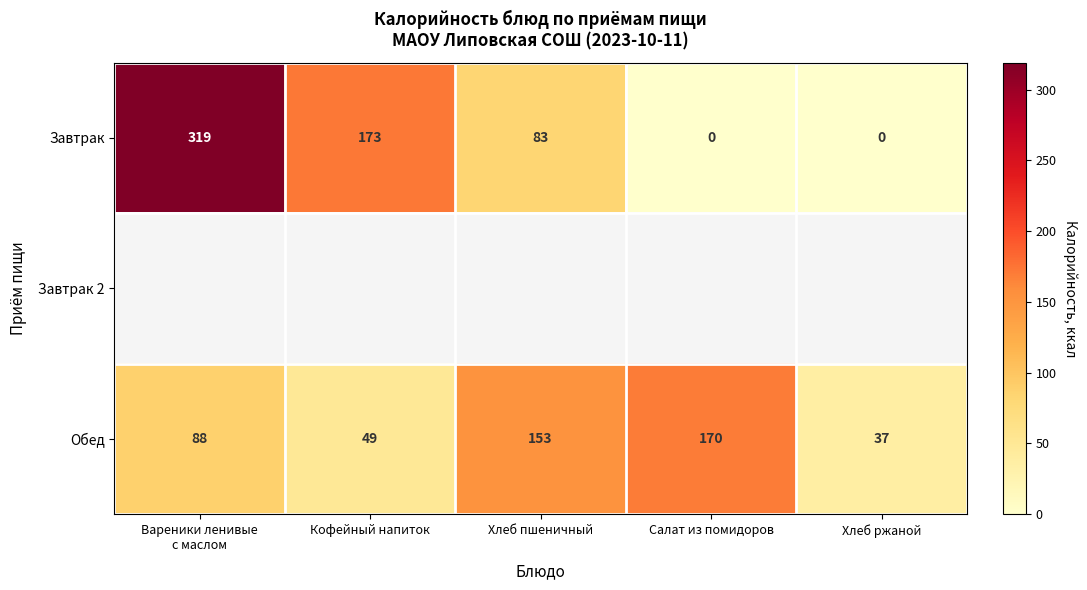

At which label is Завтрак closest to 159?

Кофейный напиток